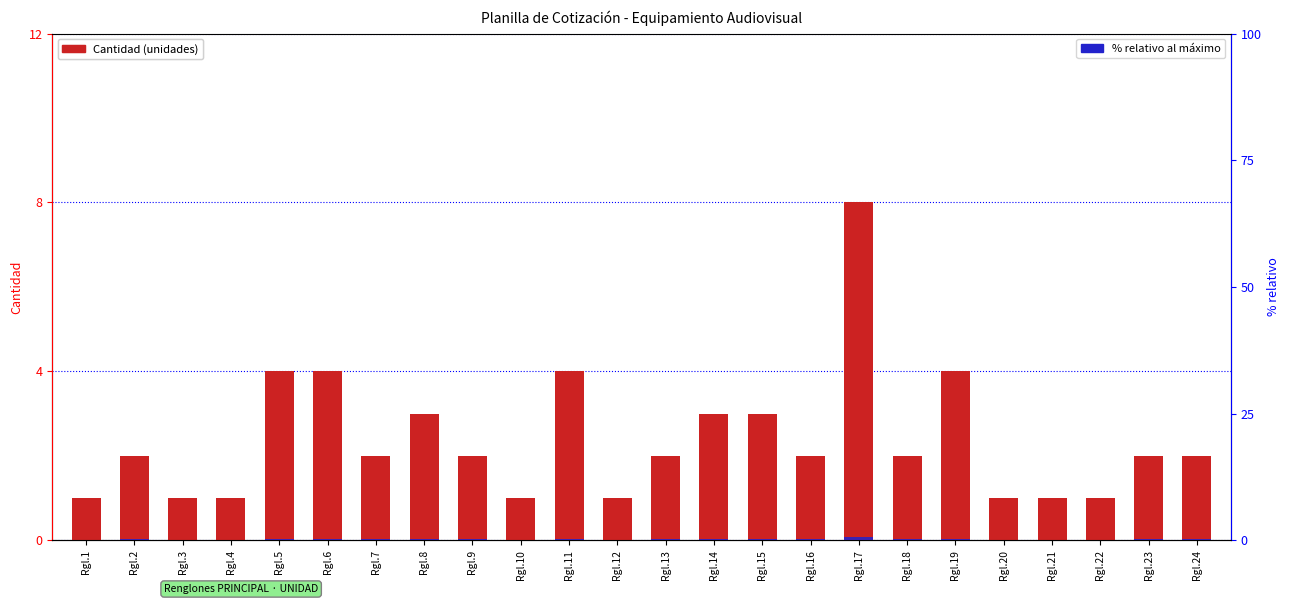

Rank the series at Rgl.7 from highest to lowest value.

Cantidad, % relativo